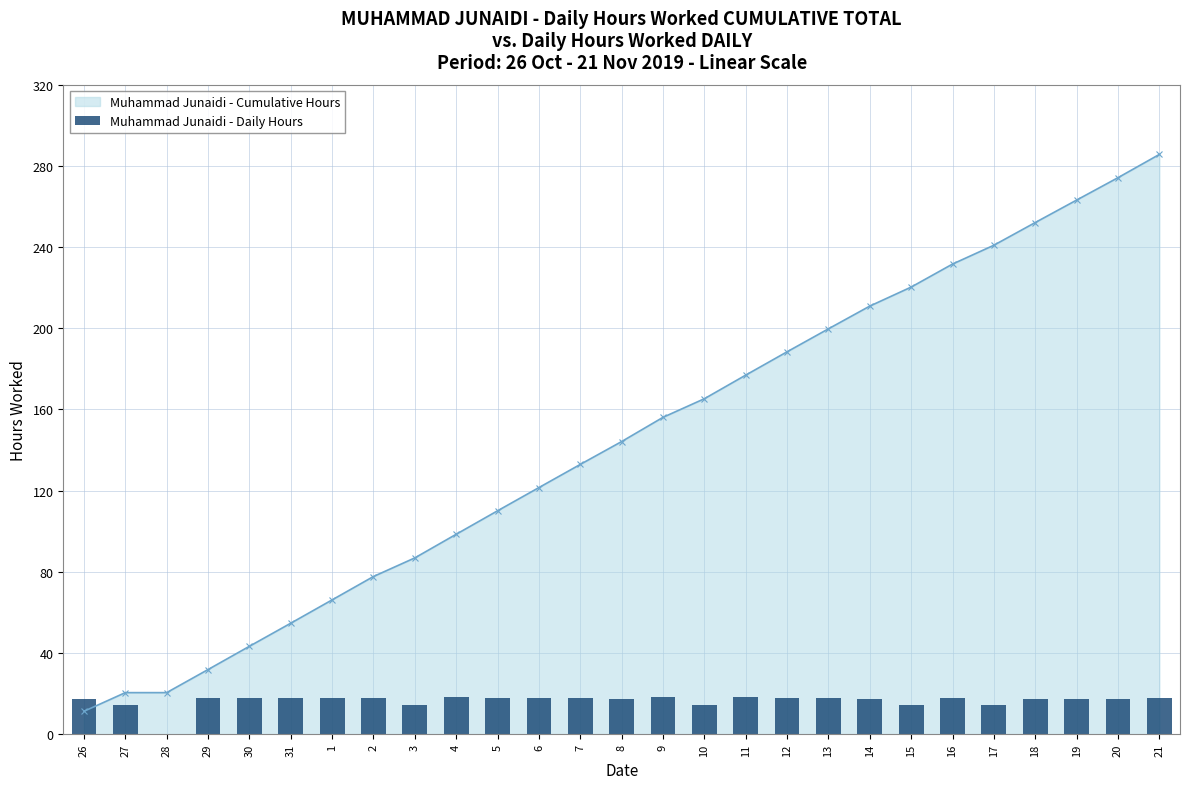

What is the sum of the values at 30 and 31?

35.5